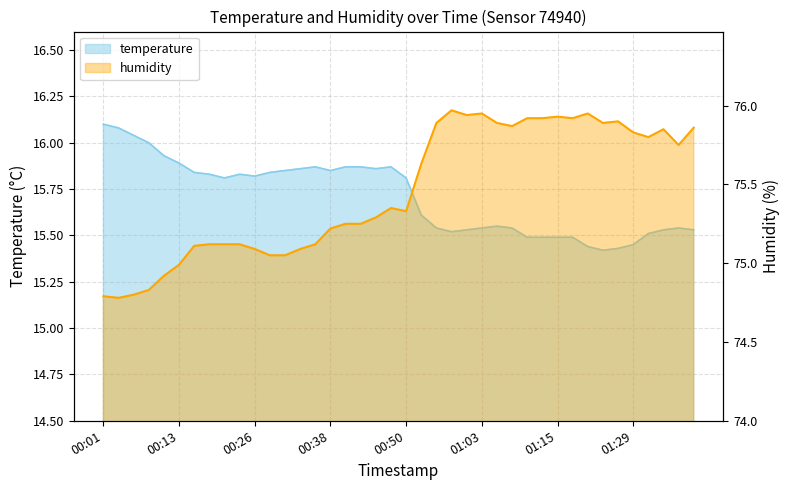

Read the humidity value at 00:26.

75.1